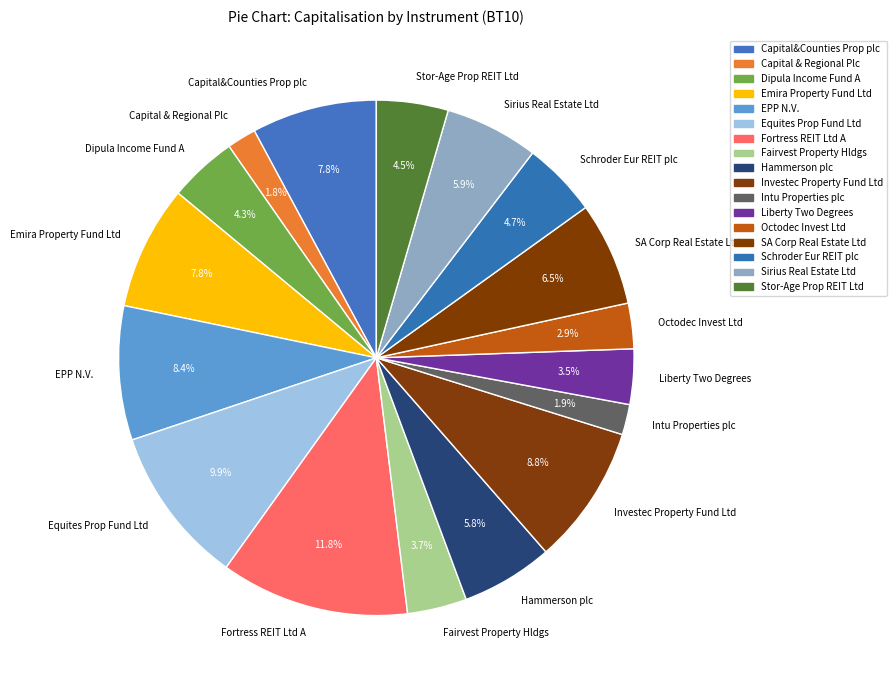

How many segments does this pie chart have?

17